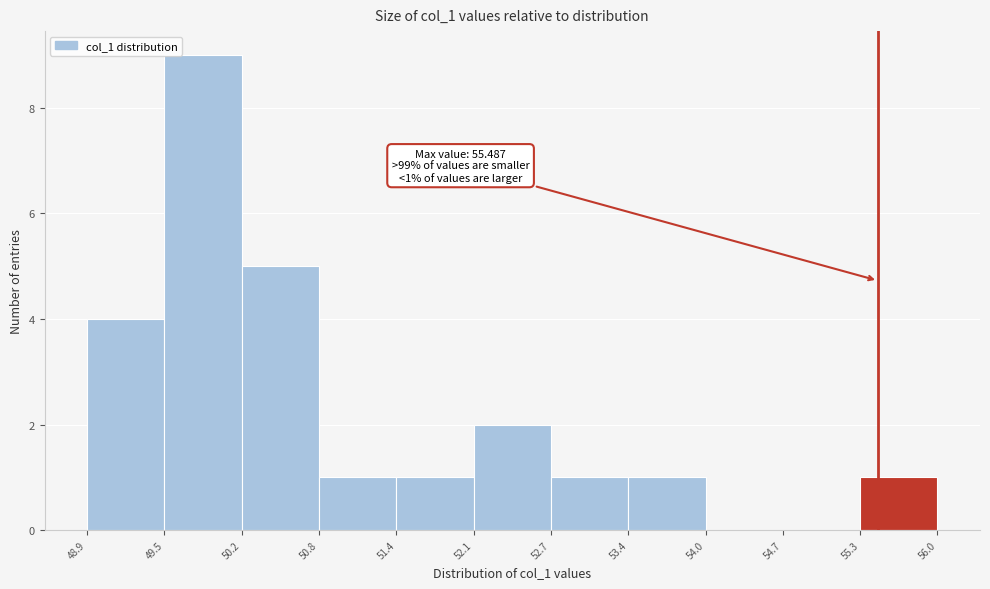

Which range on the x-axis has the tallest bar?

49.5 to 50.2